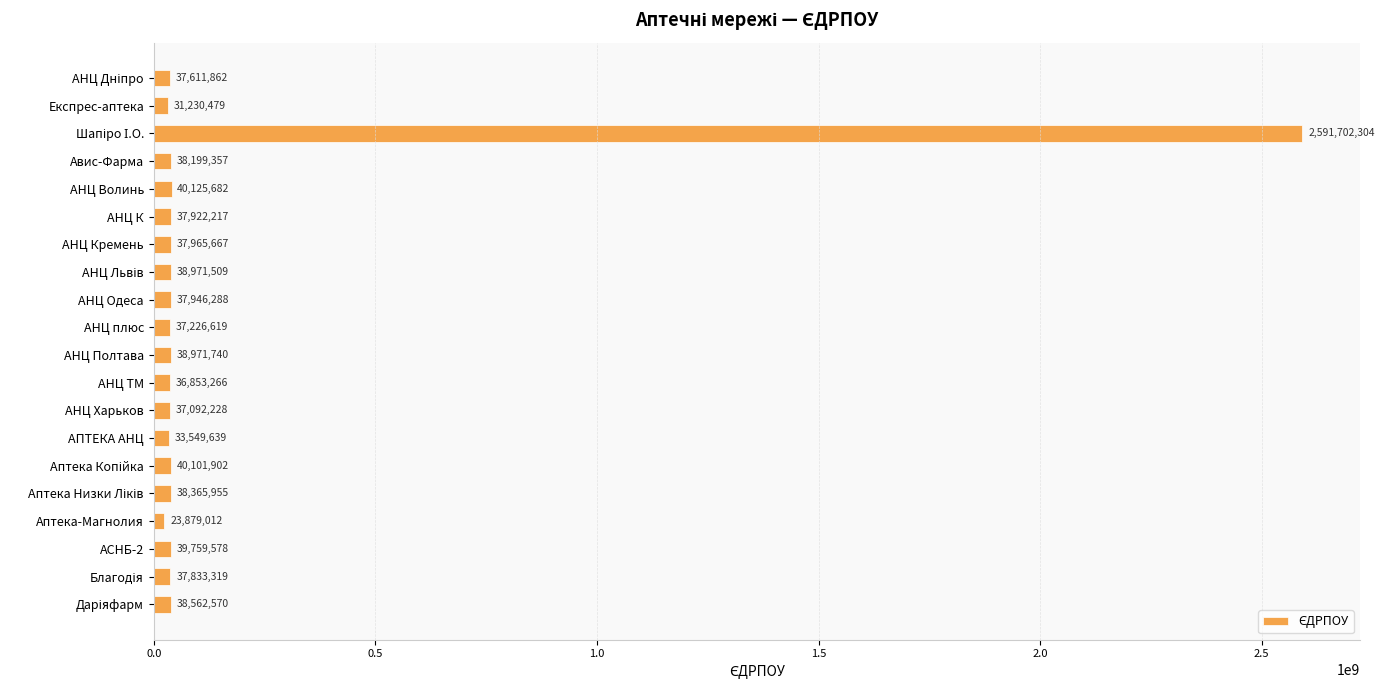

True or false: the data shows 37946288 at АНЦ Одеса.

True